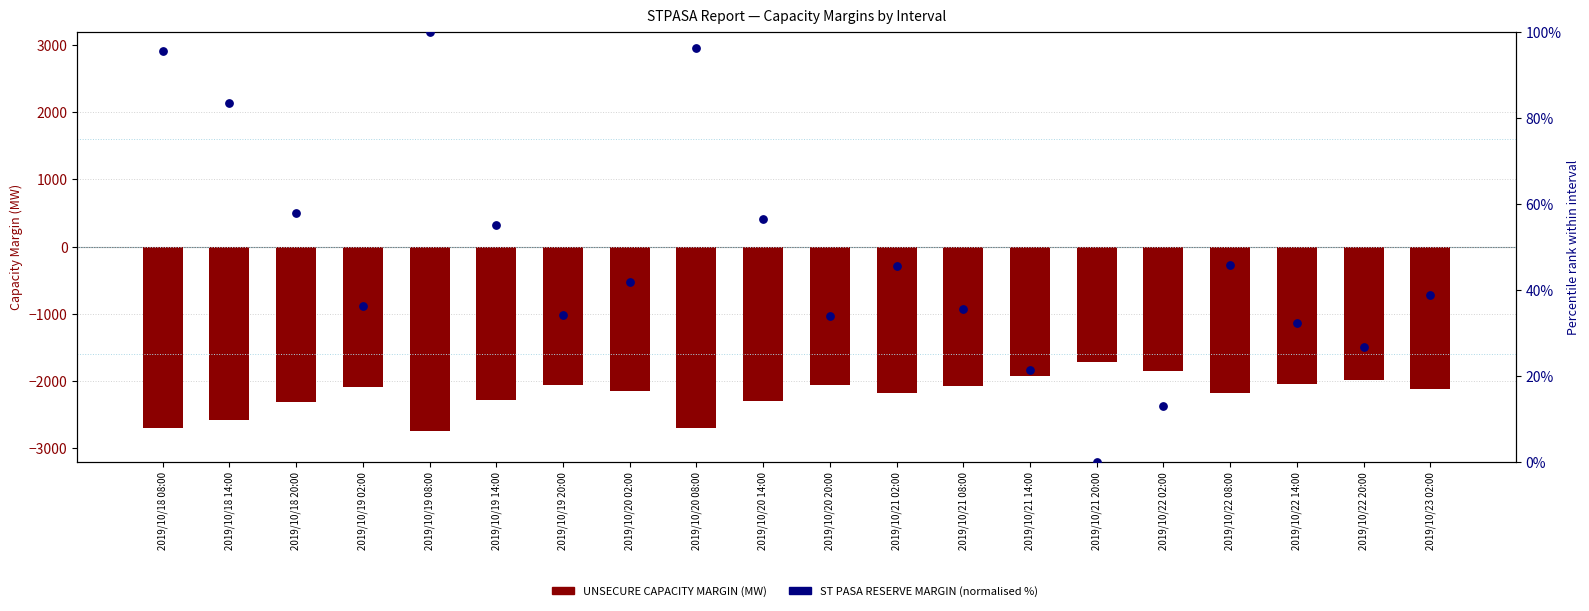

Which series contains the highest Y value?

ST PASA RESERVE MARGIN (normalised %)